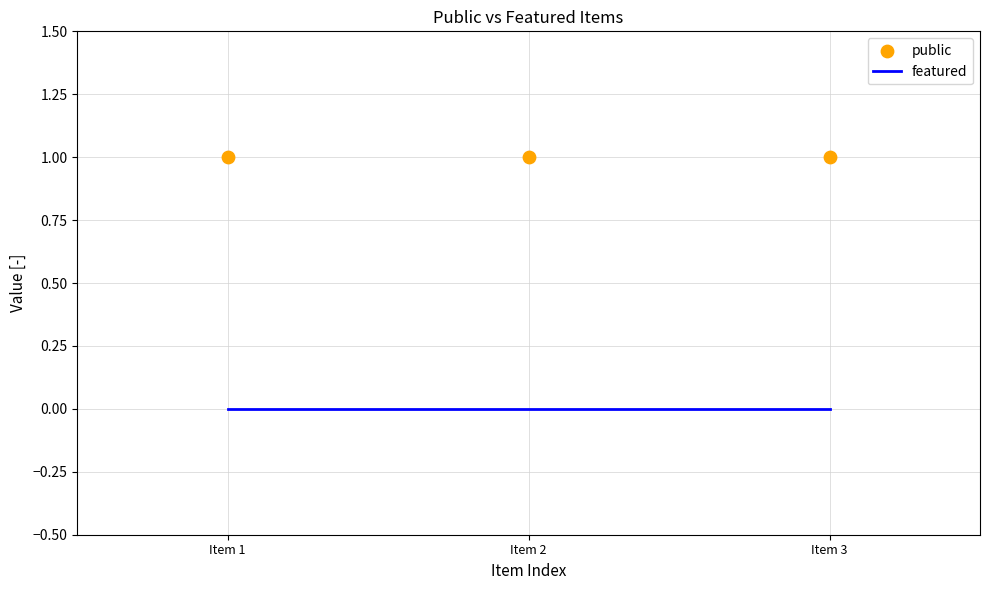

At which category is the sum across all series the highest?

Item 1